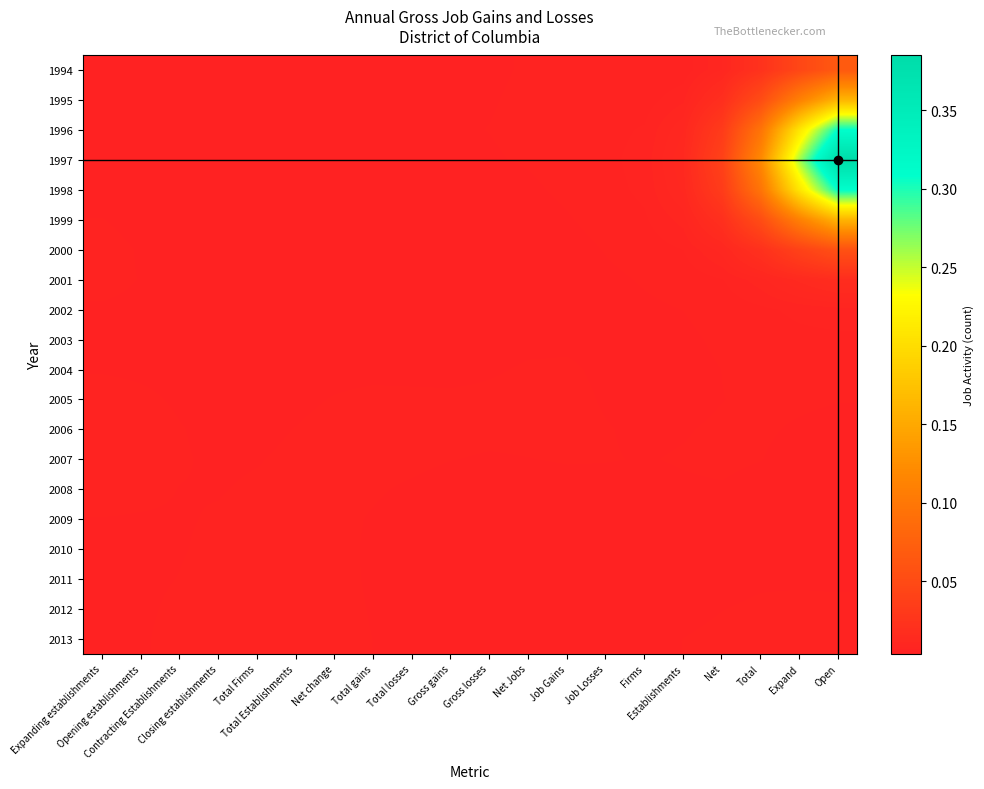

Reading left to right, what are all the values shown in this chart?

1994: Expanding establishments=0.0	Opening establishments=0.0	Contracting Establishments=0.0	Closing establishments=0.0	Total Firms=0.0	Total Establishments=0.0	Net change=0.0	Total gains=0.0	Total losses=0.0	Gross gains=0.0	Gross losses=0.0	Net Jobs=0.0	Job Gains=0.0	Job Losses=0.0	Firms=0.0	Establishments=0.0	Net=0.0	Total=0.0	Expand=0.0	Open=0.1
1995: Expanding establishments=0.0	Opening establishments=0.0	Contracting Establishments=0.0	Closing establishments=0.0	Total Firms=0.0	Total Establishments=0.0	Net change=0.0	Total gains=0.0	Total losses=0.0	Gross gains=0.0	Gross losses=0.0	Net Jobs=0.0	Job Gains=0.0	Job Losses=0.0	Firms=0.0	Establishments=0.0	Net=0.0	Total=0.1	Expand=0.1	Open=0.2
1996: Expanding establishments=0.0	Opening establishments=0.0	Contracting Establishments=0.0	Closing establishments=0.0	Total Firms=0.0	Total Establishments=0.0	Net change=0.0	Total gains=0.0	Total losses=0.0	Gross gains=0.0	Gross losses=0.0	Net Jobs=0.0	Job Gains=0.0	Job Losses=0.0	Firms=0.0	Establishments=0.0	Net=0.0	Total=0.1	Expand=0.2	Open=0.3
1997: Expanding establishments=0.0	Opening establishments=0.0	Contracting Establishments=0.0	Closing establishments=0.0	Total Firms=0.0	Total Establishments=0.0	Net change=0.0	Total gains=0.0	Total losses=0.0	Gross gains=0.0	Gross losses=0.0	Net Jobs=0.0	Job Gains=0.0	Job Losses=0.0	Firms=0.0	Establishments=0.0	Net=0.0	Total=0.1	Expand=0.3	Open=0.4
1998: Expanding establishments=0.0	Opening establishments=0.0	Contracting Establishments=0.0	Closing establishments=0.0	Total Firms=0.0	Total Establishments=0.0	Net change=0.0	Total gains=0.0	Total losses=0.0	Gross gains=0.0	Gross losses=0.0	Net Jobs=0.0	Job Gains=0.0	Job Losses=0.0	Firms=0.0	Establishments=0.0	Net=0.0	Total=0.1	Expand=0.2	Open=0.3
1999: Expanding establishments=0.0	Opening establishments=0.0	Contracting Establishments=0.0	Closing establishments=0.0	Total Firms=0.0	Total Establishments=0.0	Net change=0.0	Total gains=0.0	Total losses=0.0	Gross gains=0.0	Gross losses=0.0	Net Jobs=0.0	Job Gains=0.0	Job Losses=0.0	Firms=0.0	Establishments=0.0	Net=0.0	Total=0.1	Expand=0.1	Open=0.2
2000: Expanding establishments=0.0	Opening establishments=0.0	Contracting Establishments=0.0	Closing establishments=0.0	Total Firms=0.0	Total Establishments=0.0	Net change=0.0	Total gains=0.0	Total losses=0.0	Gross gains=0.0	Gross losses=0.0	Net Jobs=0.0	Job Gains=0.0	Job Losses=0.0	Firms=0.0	Establishments=0.0	Net=0.0	Total=0.0	Expand=0.0	Open=0.1
2001: Expanding establishments=0.0	Opening establishments=0.0	Contracting Establishments=0.0	Closing establishments=0.0	Total Firms=0.0	Total Establishments=0.0	Net change=0.0	Total gains=0.0	Total losses=0.0	Gross gains=0.0	Gross losses=0.0	Net Jobs=0.0	Job Gains=0.0	Job Losses=0.0	Firms=0.0	Establishments=0.0	Net=0.0	Total=0.0	Expand=0.0	Open=0.0
2002: Expanding establishments=0.0	Opening establishments=0.0	Contracting Establishments=0.0	Closing establishments=0.0	Total Firms=0.0	Total Establishments=0.0	Net change=0.0	Total gains=0.0	Total losses=0.0	Gross gains=0.0	Gross losses=0.0	Net Jobs=0.0	Job Gains=0.0	Job Losses=0.0	Firms=0.0	Establishments=0.0	Net=0.0	Total=0.0	Expand=0.0	Open=0.0
2003: Expanding establishments=0.0	Opening establishments=0.0	Contracting Establishments=0.0	Closing establishments=0.0	Total Firms=0.0	Total Establishments=0.0	Net change=0.0	Total gains=0.0	Total losses=0.0	Gross gains=0.0	Gross losses=0.0	Net Jobs=0.0	Job Gains=0.0	Job Losses=0.0	Firms=0.0	Establishments=0.0	Net=0.0	Total=0.0	Expand=0.0	Open=0.0
2004: Expanding establishments=0.0	Opening establishments=0.0	Contracting Establishments=0.0	Closing establishments=0.0	Total Firms=0.0	Total Establishments=0.0	Net change=0.0	Total gains=0.0	Total losses=0.0	Gross gains=0.0	Gross losses=0.0	Net Jobs=0.0	Job Gains=0.0	Job Losses=0.0	Firms=0.0	Establishments=0.0	Net=0.0	Total=0.0	Expand=0.0	Open=0.0
2005: Expanding establishments=0.0	Opening establishments=0.0	Contracting Establishments=0.0	Closing establishments=0.0	Total Firms=0.0	Total Establishments=0.0	Net change=0.0	Total gains=0.0	Total losses=0.0	Gross gains=0.0	Gross losses=0.0	Net Jobs=0.0	Job Gains=0.0	Job Losses=0.0	Firms=0.0	Establishments=0.0	Net=0.0	Total=0.0	Expand=0.0	Open=0.0
2006: Expanding establishments=0.0	Opening establishments=0.0	Contracting Establishments=0.0	Closing establishments=0.0	Total Firms=0.0	Total Establishments=0.0	Net change=0.0	Total gains=0.0	Total losses=0.0	Gross gains=0.0	Gross losses=0.0	Net Jobs=0.0	Job Gains=0.0	Job Losses=0.0	Firms=0.0	Establishments=0.0	Net=0.0	Total=0.0	Expand=0.0	Open=0.0
2007: Expanding establishments=0.0	Opening establishments=0.0	Contracting Establishments=0.0	Closing establishments=0.0	Total Firms=0.0	Total Establishments=0.0	Net change=0.0	Total gains=0.0	Total losses=0.0	Gross gains=0.0	Gross losses=0.0	Net Jobs=0.0	Job Gains=0.0	Job Losses=0.0	Firms=0.0	Establishments=0.0	Net=0.0	Total=0.0	Expand=0.0	Open=0.0
2008: Expanding establishments=0.0	Opening establishments=0.0	Contracting Establishments=0.0	Closing establishments=0.0	Total Firms=0.0	Total Establishments=0.0	Net change=0.0	Total gains=0.0	Total losses=0.0	Gross gains=0.0	Gross losses=0.0	Net Jobs=0.0	Job Gains=0.0	Job Losses=0.0	Firms=0.0	Establishments=0.0	Net=0.0	Total=0.0	Expand=0.0	Open=0.0
2009: Expanding establishments=0.0	Opening establishments=0.0	Contracting Establishments=0.0	Closing establishments=0.0	Total Firms=0.0	Total Establishments=0.0	Net change=0.0	Total gains=0.0	Total losses=0.0	Gross gains=0.0	Gross losses=0.0	Net Jobs=0.0	Job Gains=0.0	Job Losses=0.0	Firms=0.0	Establishments=0.0	Net=0.0	Total=0.0	Expand=0.0	Open=0.0
2010: Expanding establishments=0.0	Opening establishments=0.0	Contracting Establishments=0.0	Closing establishments=0.0	Total Firms=0.0	Total Establishments=0.0	Net change=0.0	Total gains=0.0	Total losses=0.0	Gross gains=0.0	Gross losses=0.0	Net Jobs=0.0	Job Gains=0.0	Job Losses=0.0	Firms=0.0	Establishments=0.0	Net=0.0	Total=0.0	Expand=0.0	Open=0.0
2011: Expanding establishments=0.0	Opening establishments=0.0	Contracting Establishments=0.0	Closing establishments=0.0	Total Firms=0.0	Total Establishments=0.0	Net change=0.0	Total gains=0.0	Total losses=0.0	Gross gains=0.0	Gross losses=0.0	Net Jobs=0.0	Job Gains=0.0	Job Losses=0.0	Firms=0.0	Establishments=0.0	Net=0.0	Total=0.0	Expand=0.0	Open=0.0
2012: Expanding establishments=0.0	Opening establishments=0.0	Contracting Establishments=0.0	Closing establishments=0.0	Total Firms=0.0	Total Establishments=0.0	Net change=0.0	Total gains=0.0	Total losses=0.0	Gross gains=0.0	Gross losses=0.0	Net Jobs=0.0	Job Gains=0.0	Job Losses=0.0	Firms=0.0	Establishments=0.0	Net=0.0	Total=0.0	Expand=0.0	Open=0.0
2013: Expanding establishments=0.0	Opening establishments=0.0	Contracting Establishments=0.0	Closing establishments=0.0	Total Firms=0.0	Total Establishments=0.0	Net change=0.0	Total gains=0.0	Total losses=0.0	Gross gains=0.0	Gross losses=0.0	Net Jobs=0.0	Job Gains=0.0	Job Losses=0.0	Firms=0.0	Establishments=0.0	Net=0.0	Total=0.0	Expand=0.0	Open=0.0